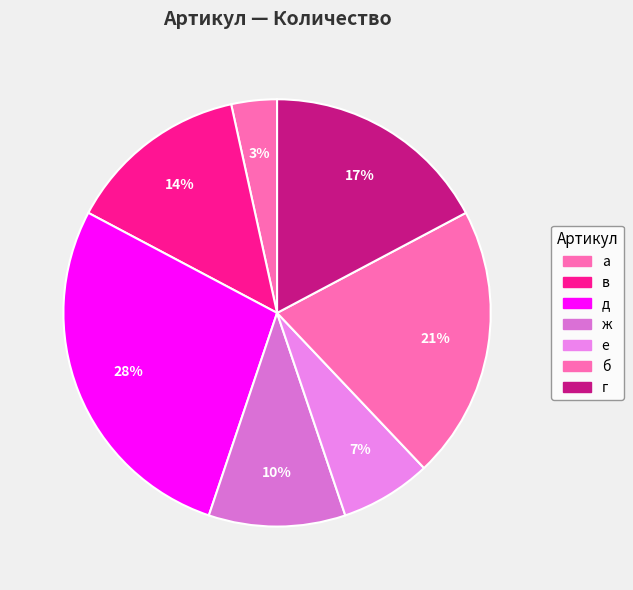

True or false: в accounts for 14% of the total.

True